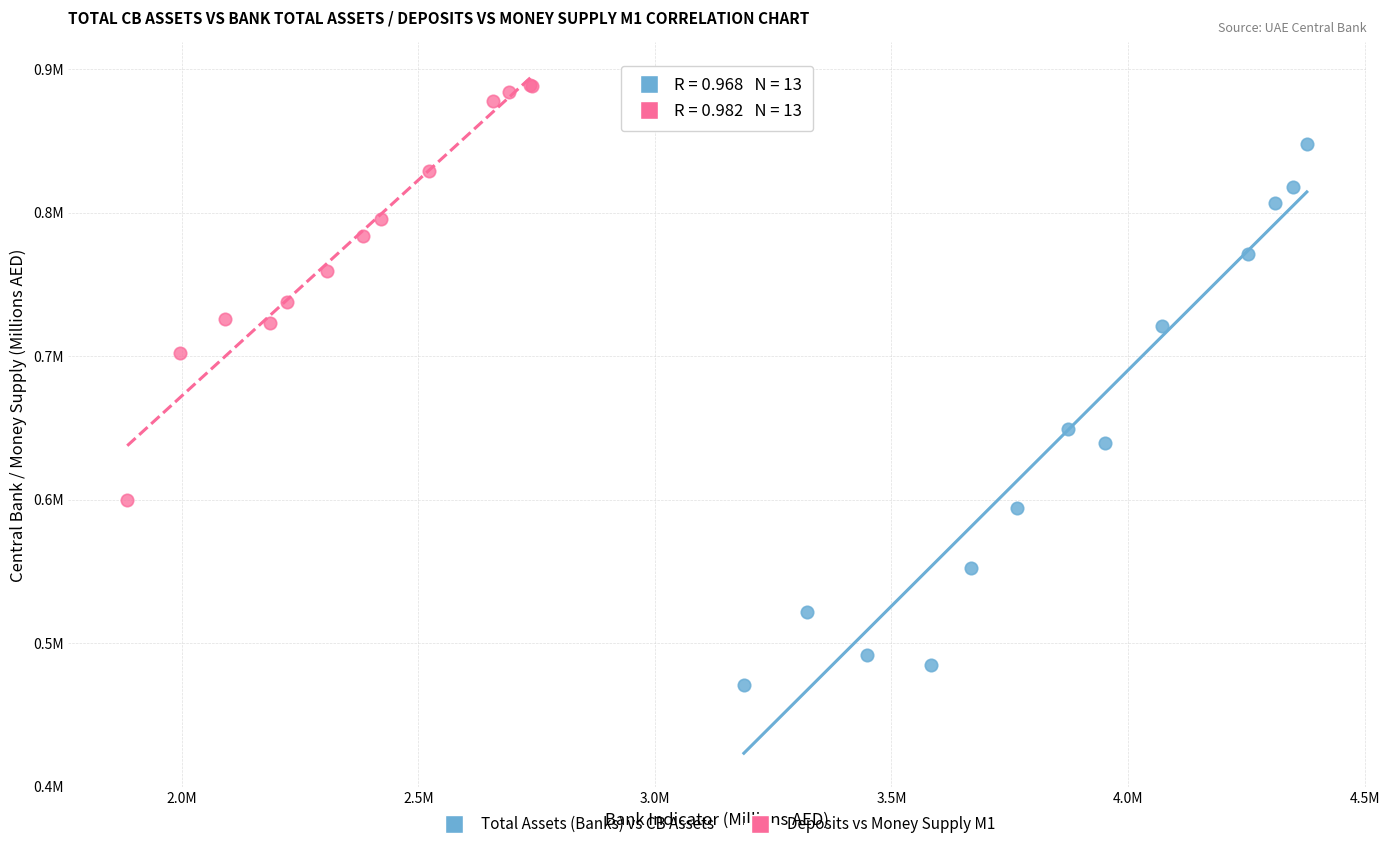

Which series reaches the maximum Y coordinate?

Deposits vs Money Supply M1